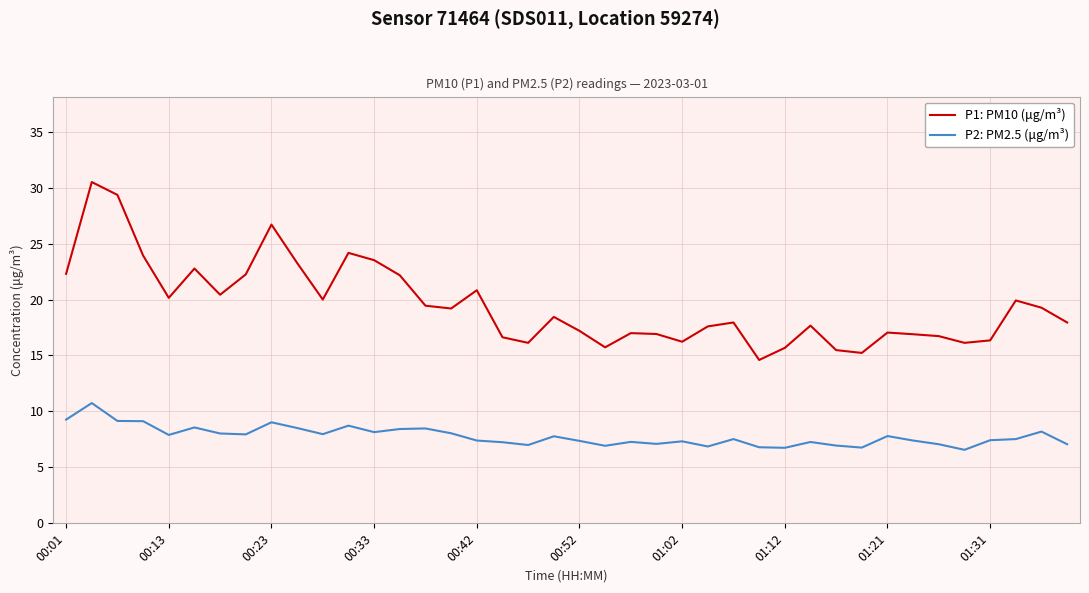

Which series has the widest spread of values?

P1: PM10 (μg/m³)